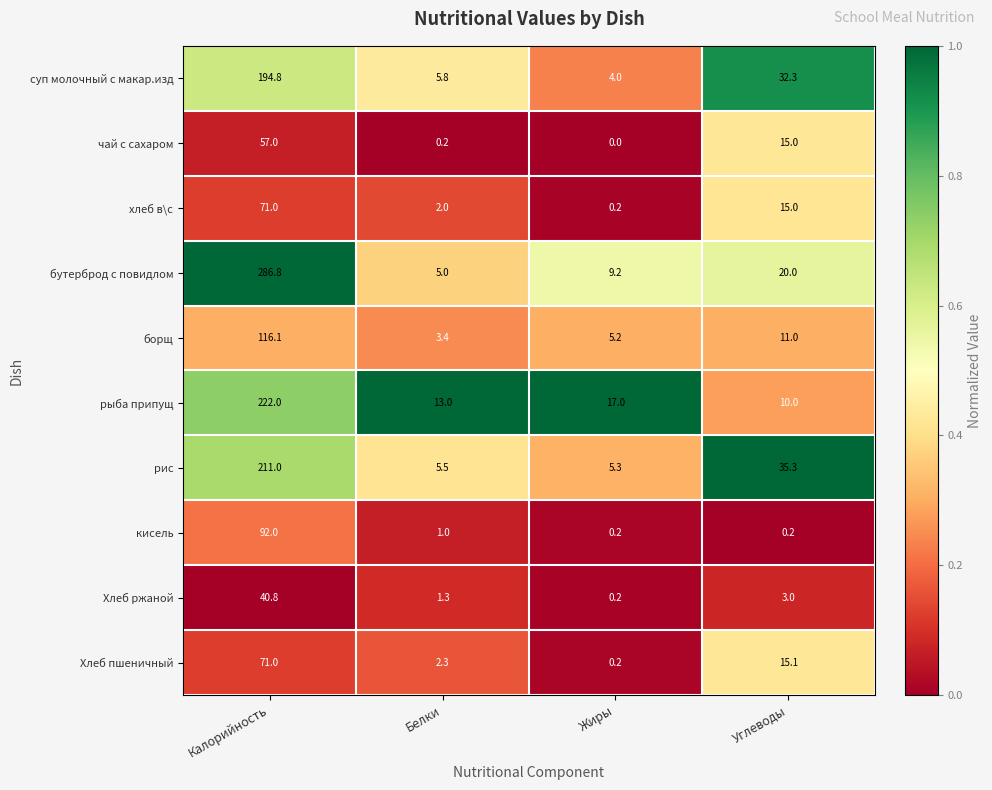

What is the difference between the maximum and second lowest values in the хлеб в\с series?

69.0